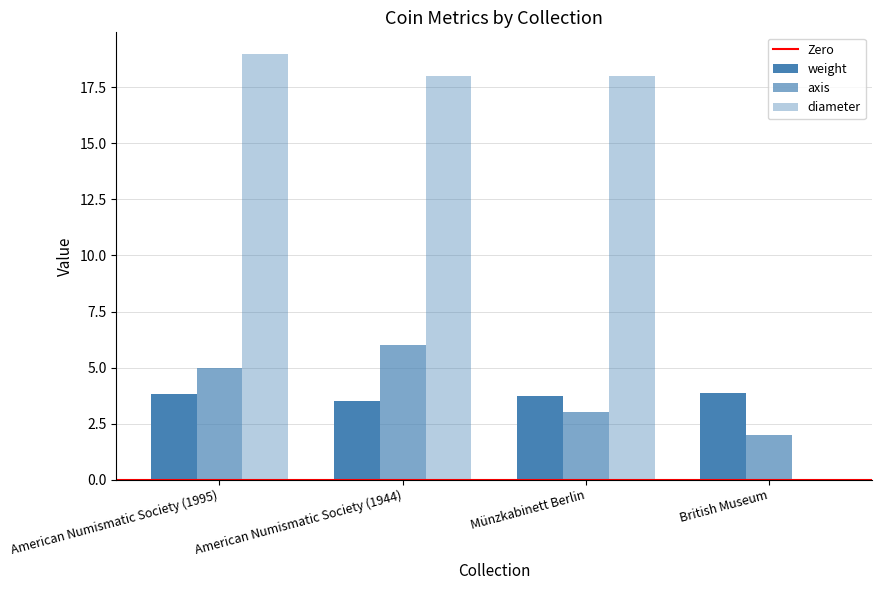

The value of diameter at Münzkabinett Berlin is 9.2. True or false?

False